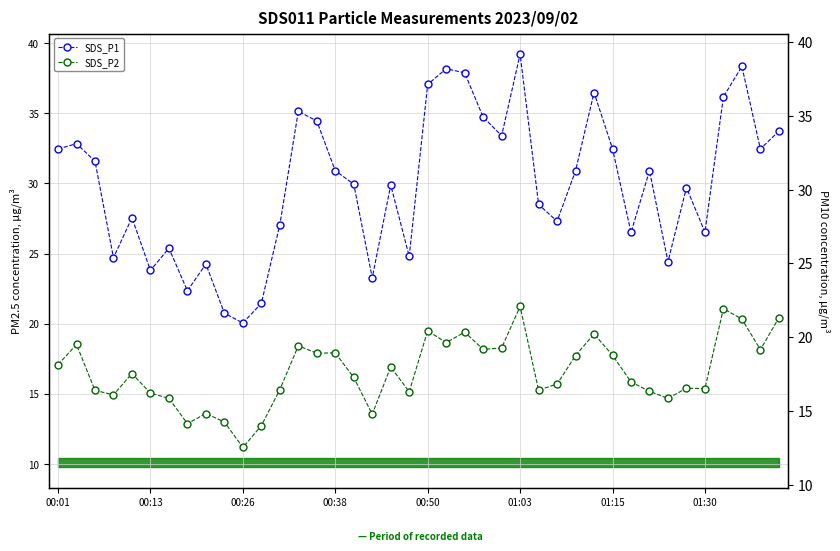

Is this an area chart (filled region under the line)?

No